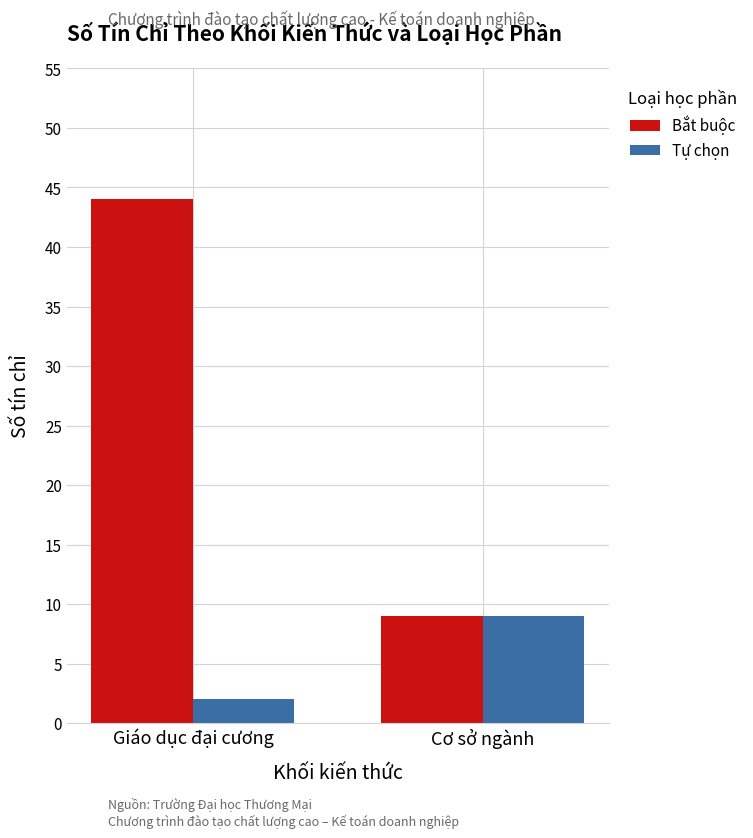

Rank the series by their average value, from lowest to highest.

Tự chọn, Bắt buộc